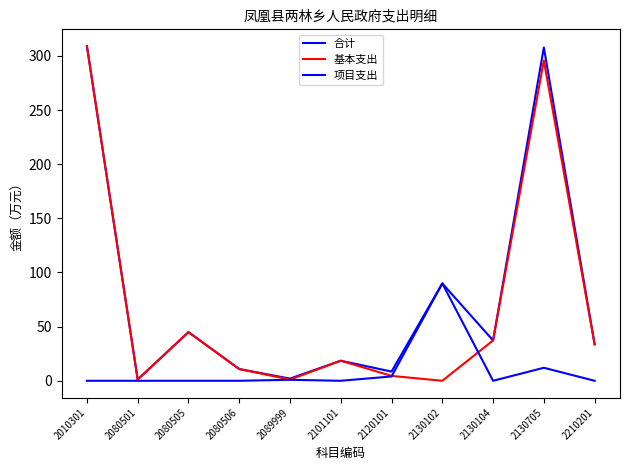

Does the chart have visible grid lines?

No